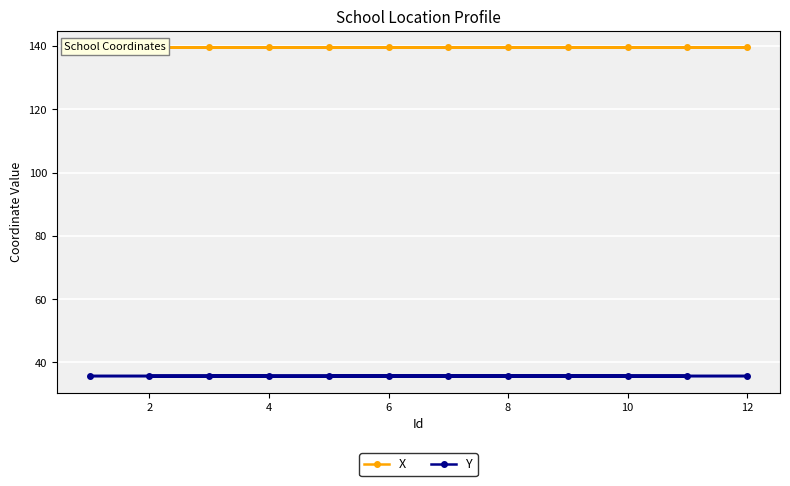

In X, how many points are lower than both neighbors (excluding endpoints)?

2